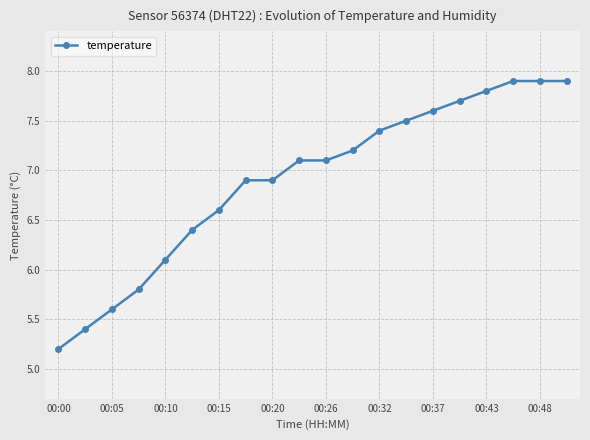

What is the sum of all values?

138.0